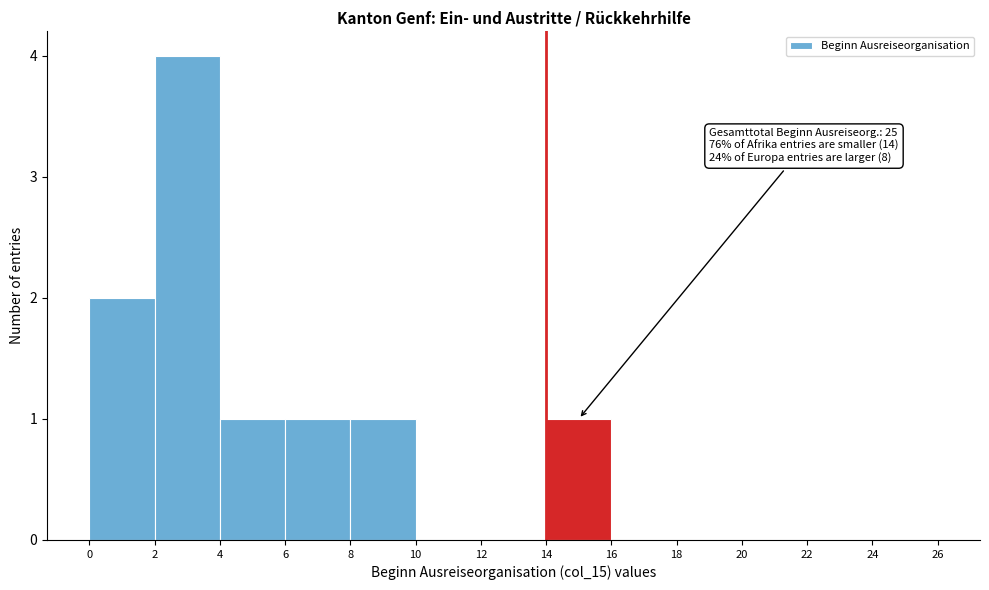

Over which range of the x-axis is the bar tallest?

2 to 4